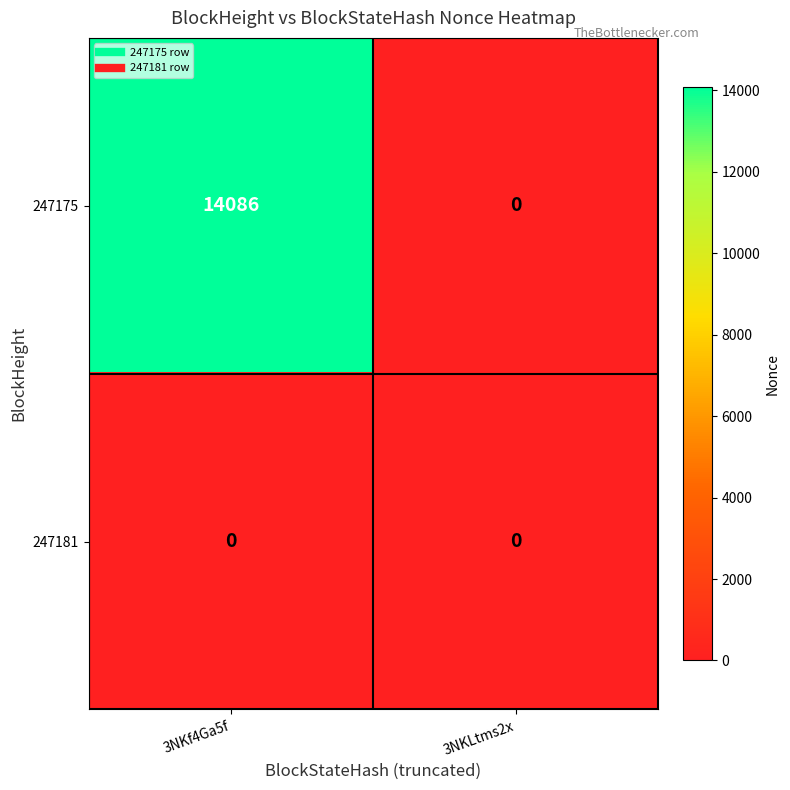

Read the 247175 value at 3NKf4Ga5f, to the nearest 10.

14090